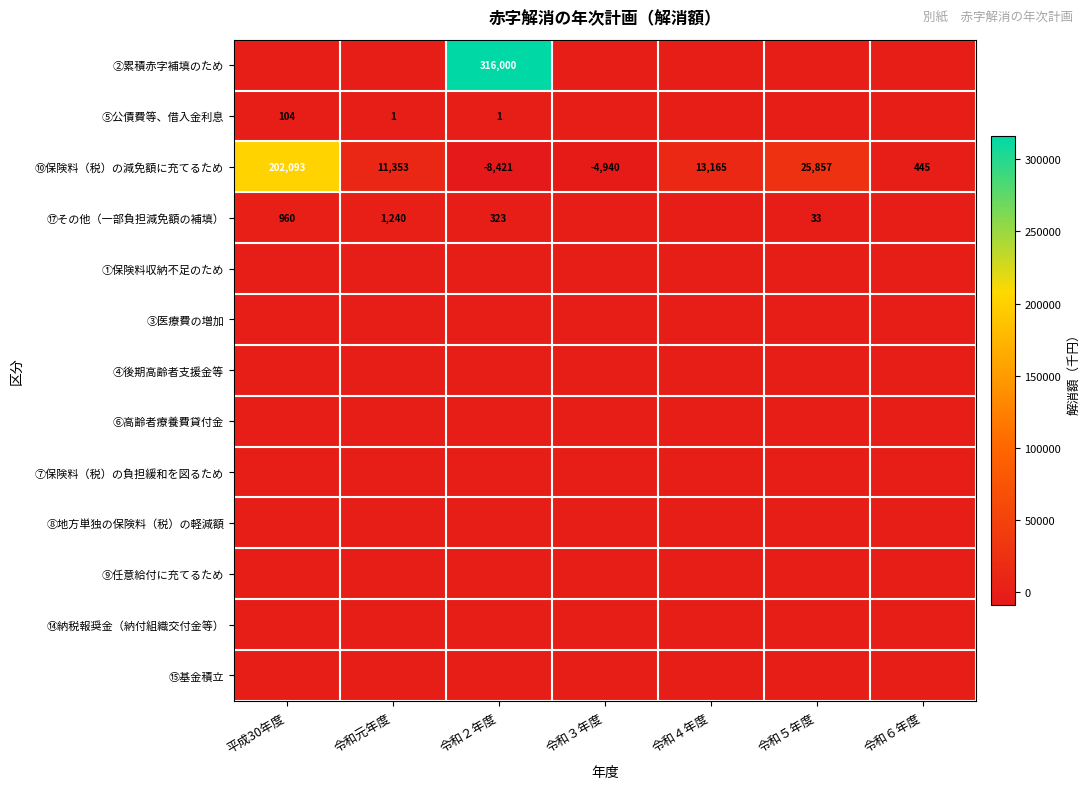

At which label does ⑩保険料（税）の減免額に充てるため first exceed 11353?

平成30年度